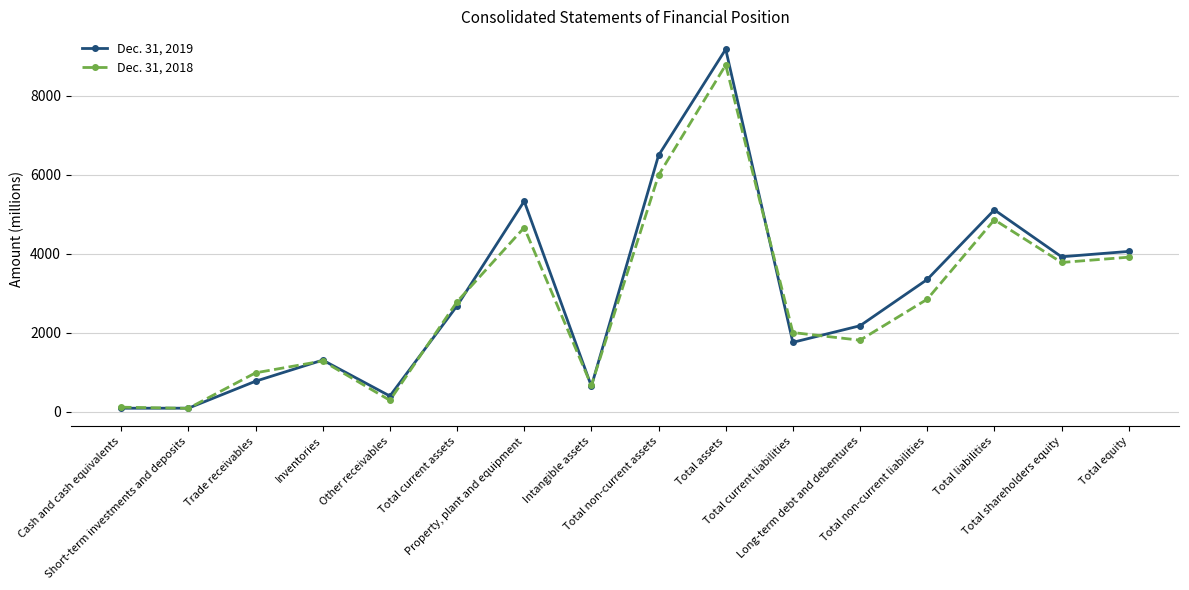

Which series has the widest spread of values?

Dec. 31, 2019